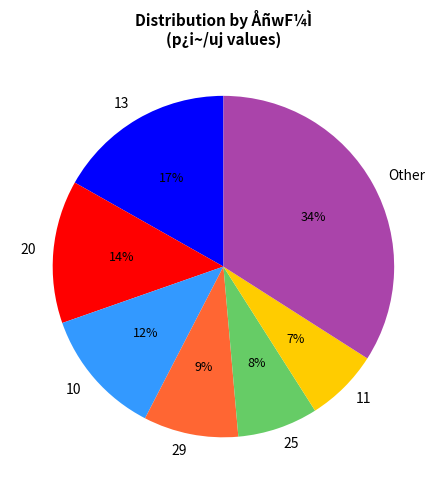

Is it true that 10 is 3% of the pie?

False